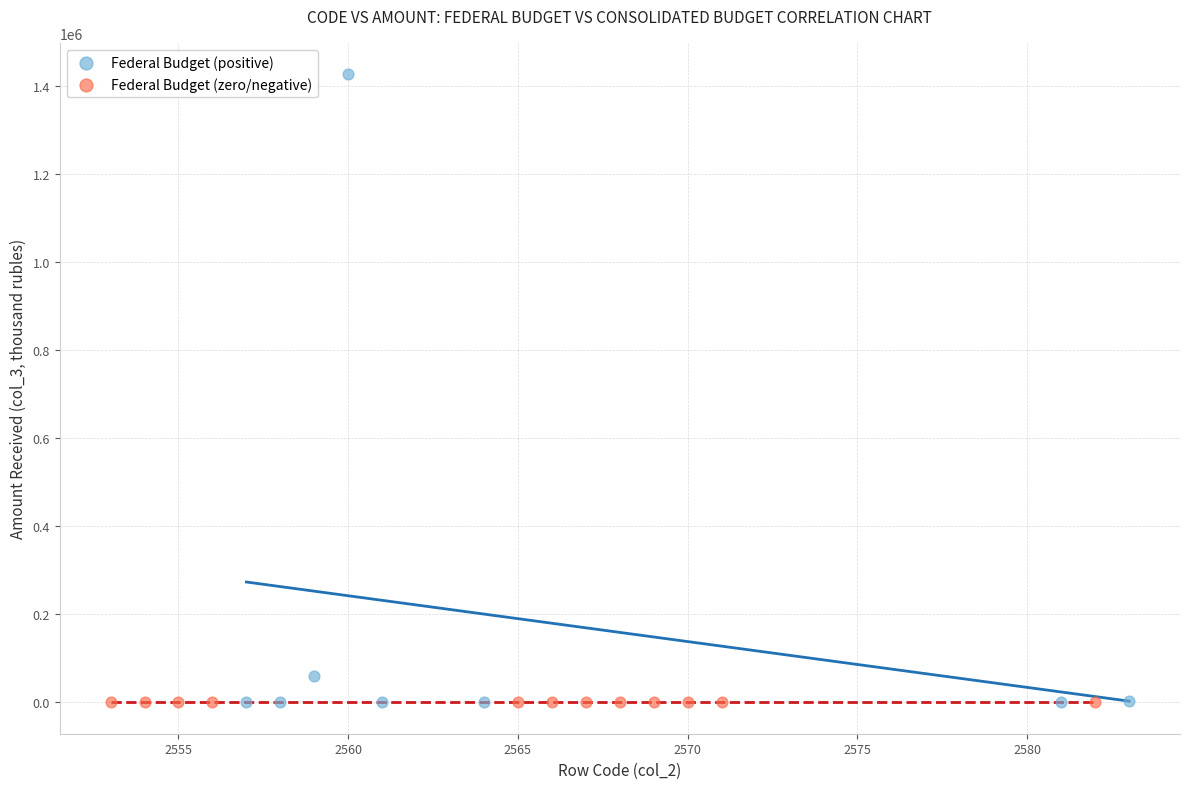

Which series has the largest Y range (max minus min)?

Federal Budget (positive)